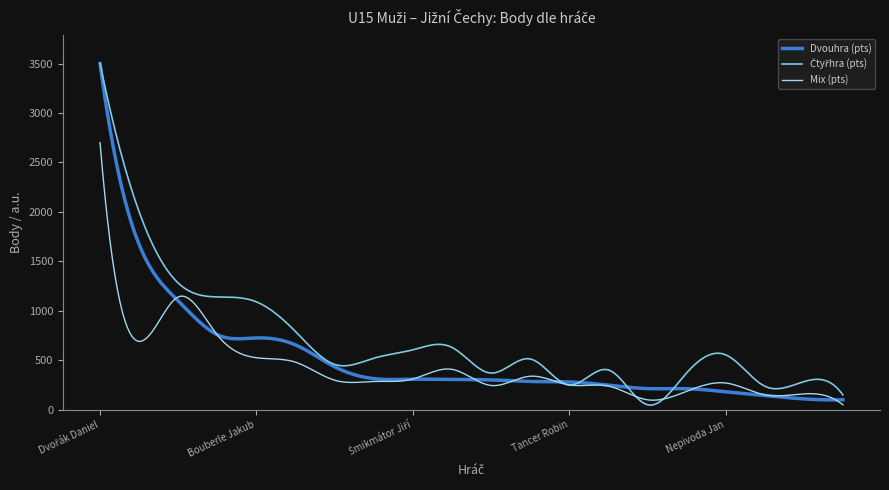

How many lines are shown in the chart?

3